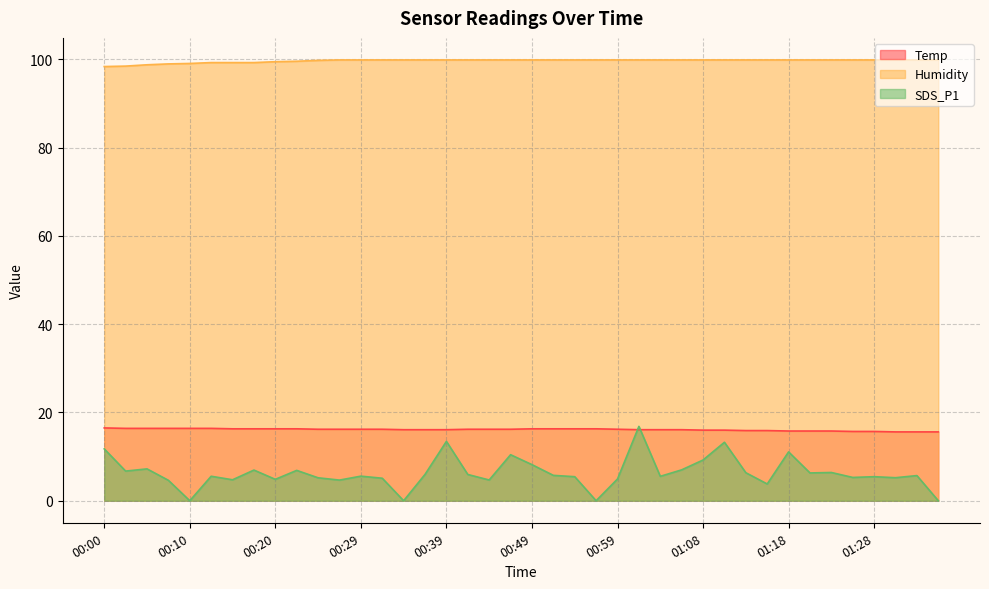

How many data points does each series have?

40